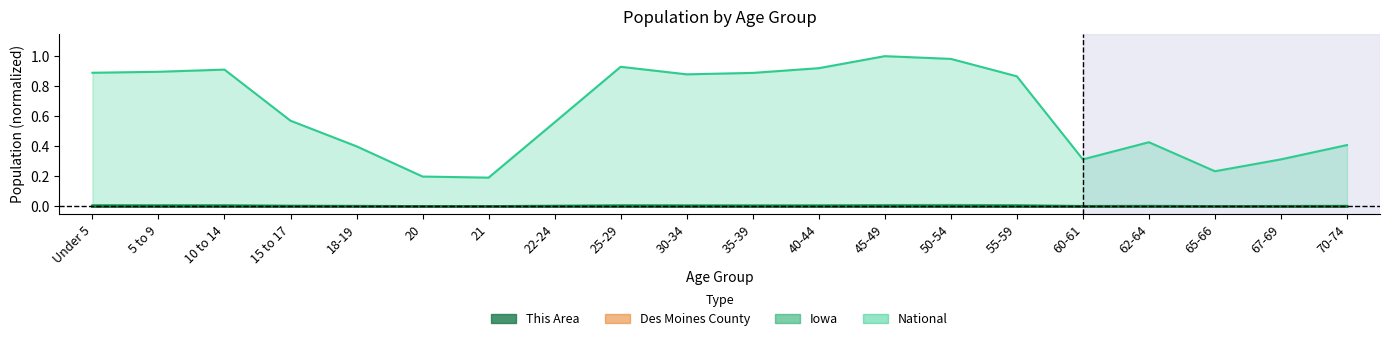

Is the value of Iowa at 40-44 greater than the value of National at 65-66?

No